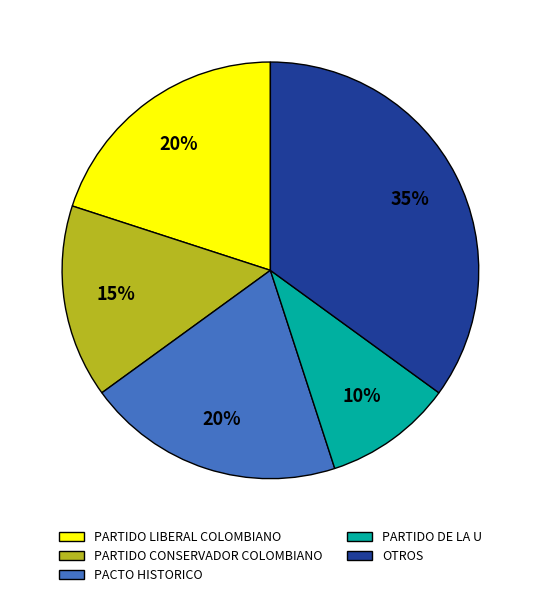

To the nearest percent, what is the difference between the largest and smallest slice percentages?

25%